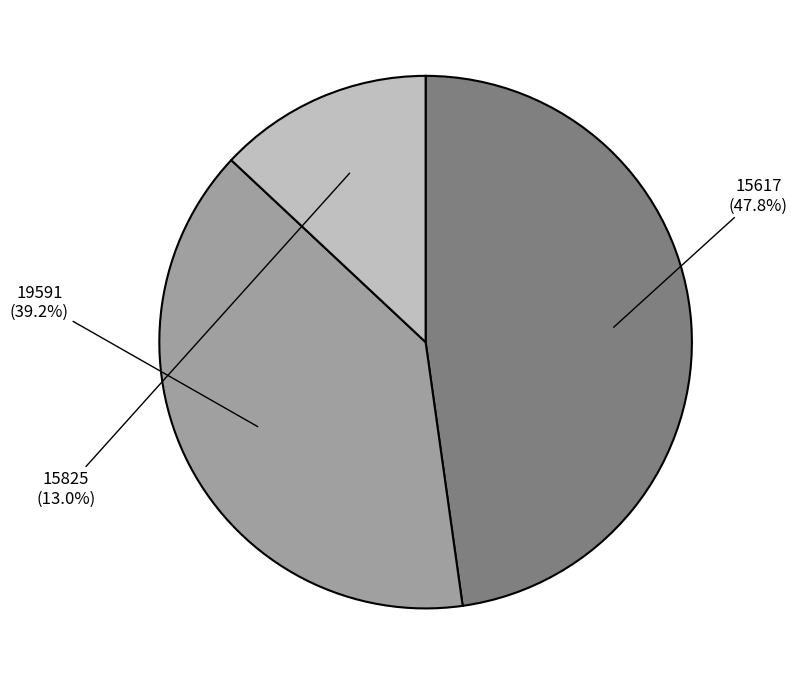

Does any single category account for the majority?

No